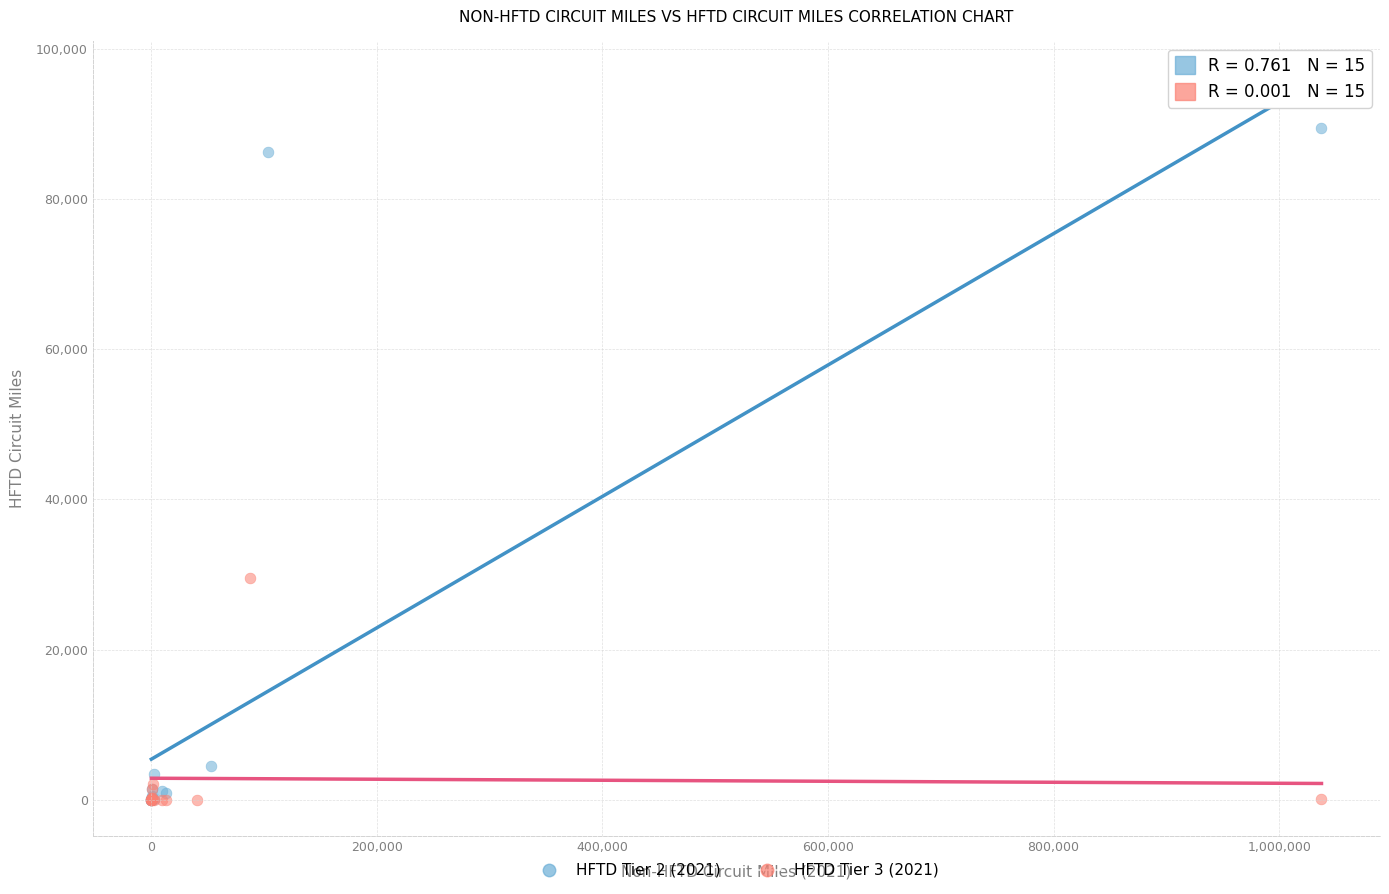

Which series reaches the maximum Y coordinate?

HFTD Tier 2 (2021)